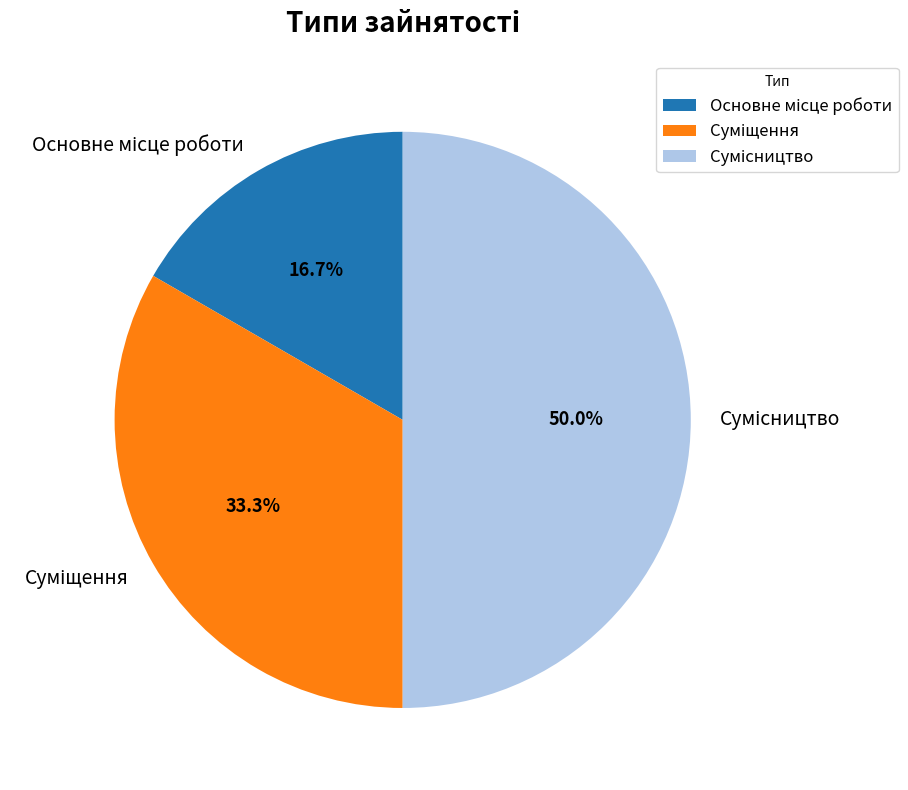

What is the largest slice in the pie chart?

Сумісництво